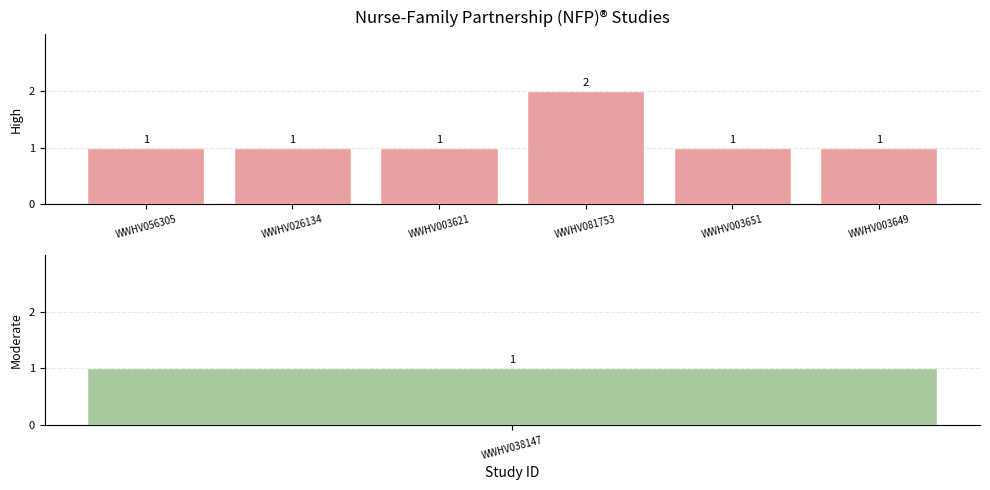

What is the smallest value displayed?

1